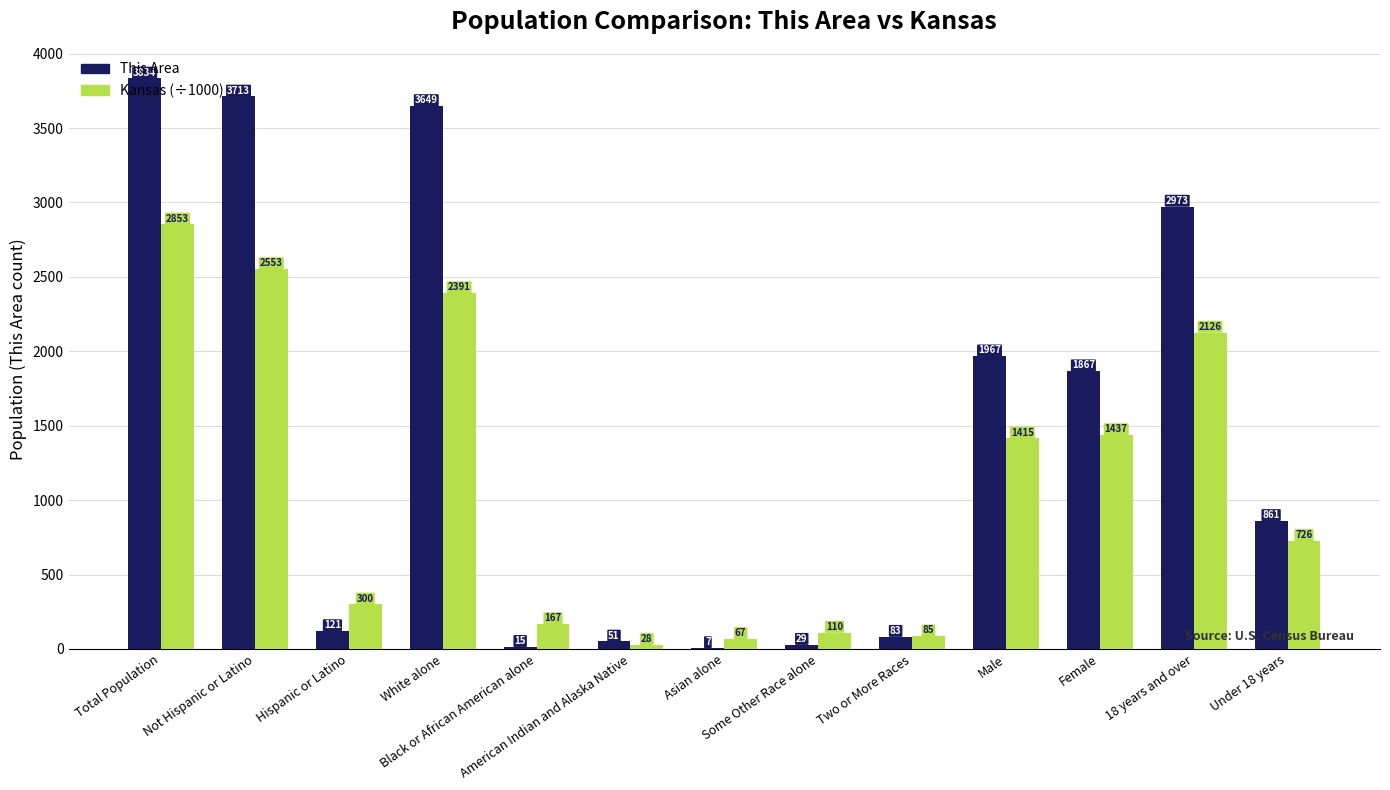

Which series has the largest total across all categories?

This Area